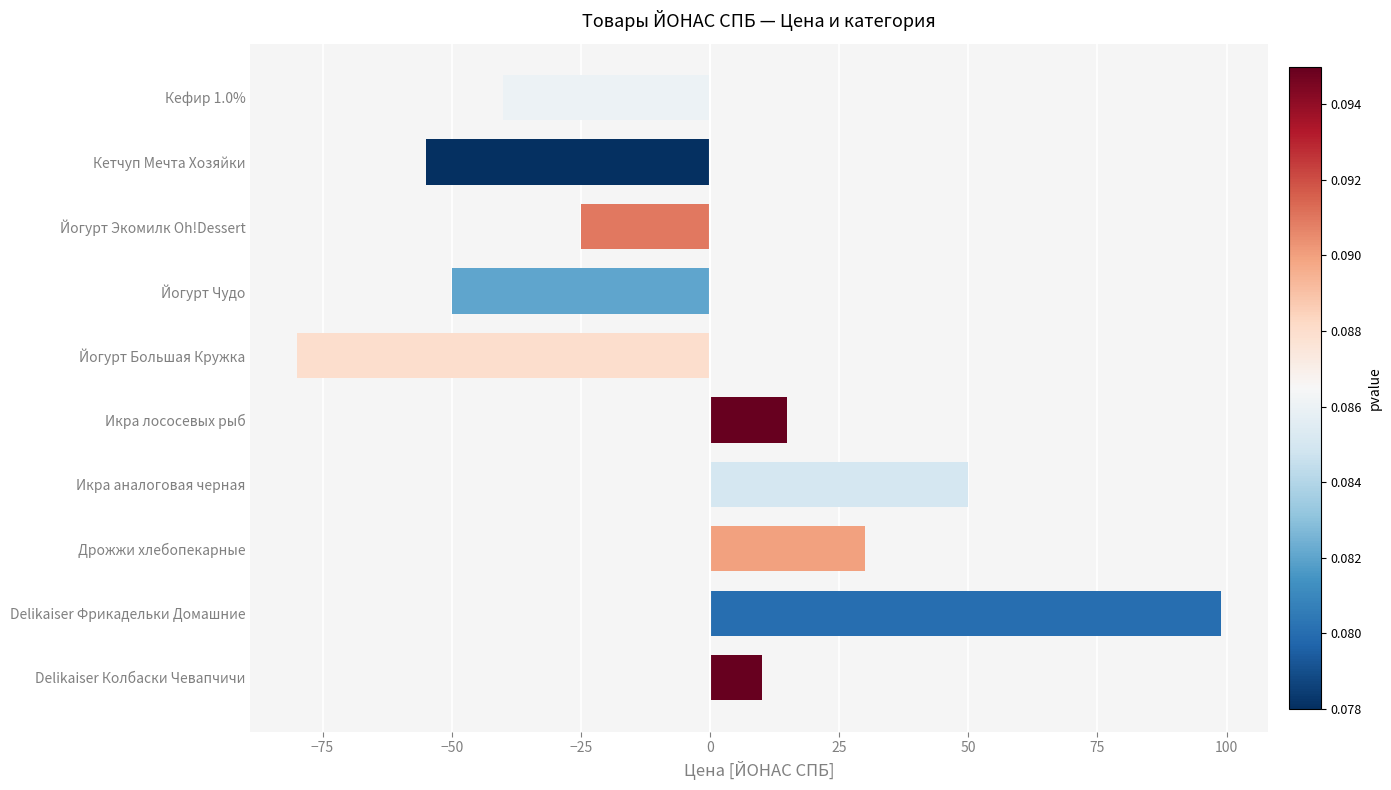

List the labels in order of value, smallest first.

Йогурт Большая Кружка, Кетчуп Мечта Хозяйки, Йогурт Чудо, Кефир 1.0%, Йогурт Экомилк Oh!Dessert, Delikaiser Колбаски Чевапчичи, Икра лососевых рыб, Дрожжи хлебопекарные, Икра аналоговая черная, Delikaiser Фрикадельки Домашние